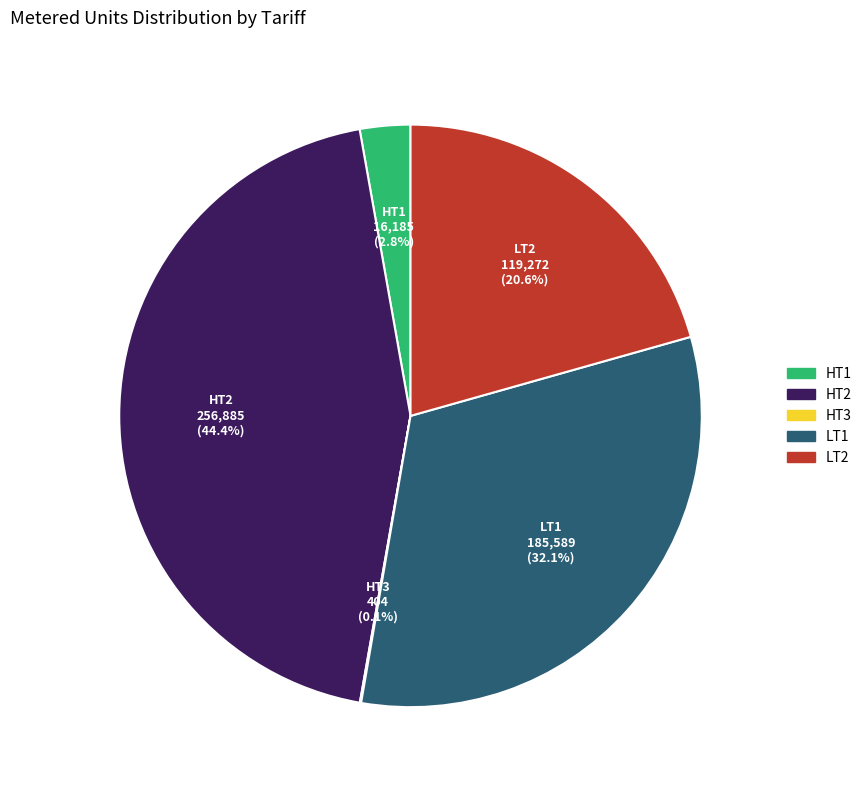

Which has a higher value, HT2 or HT1?

HT2